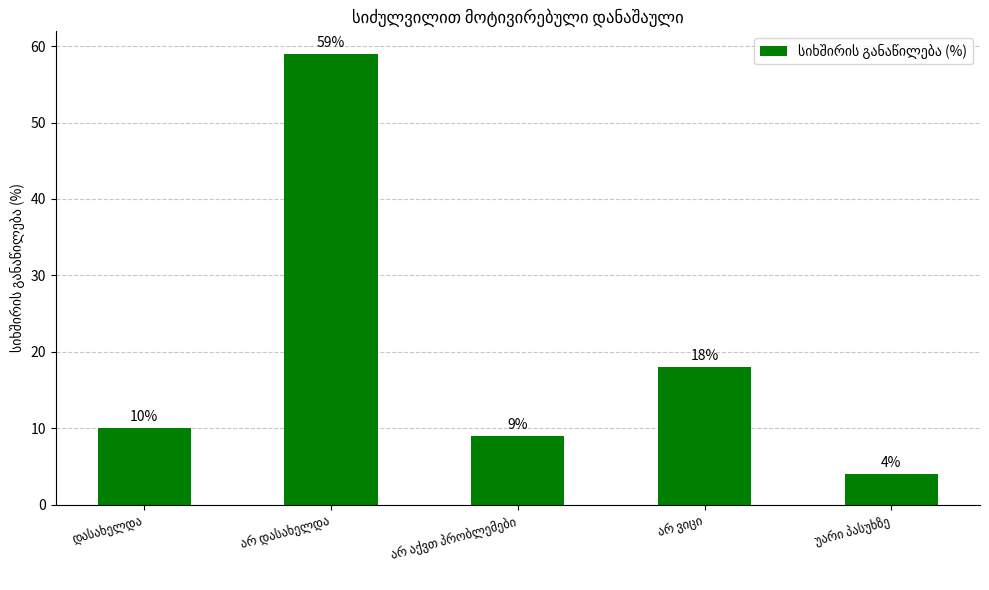

What is the difference between the maximum and second lowest values?

50